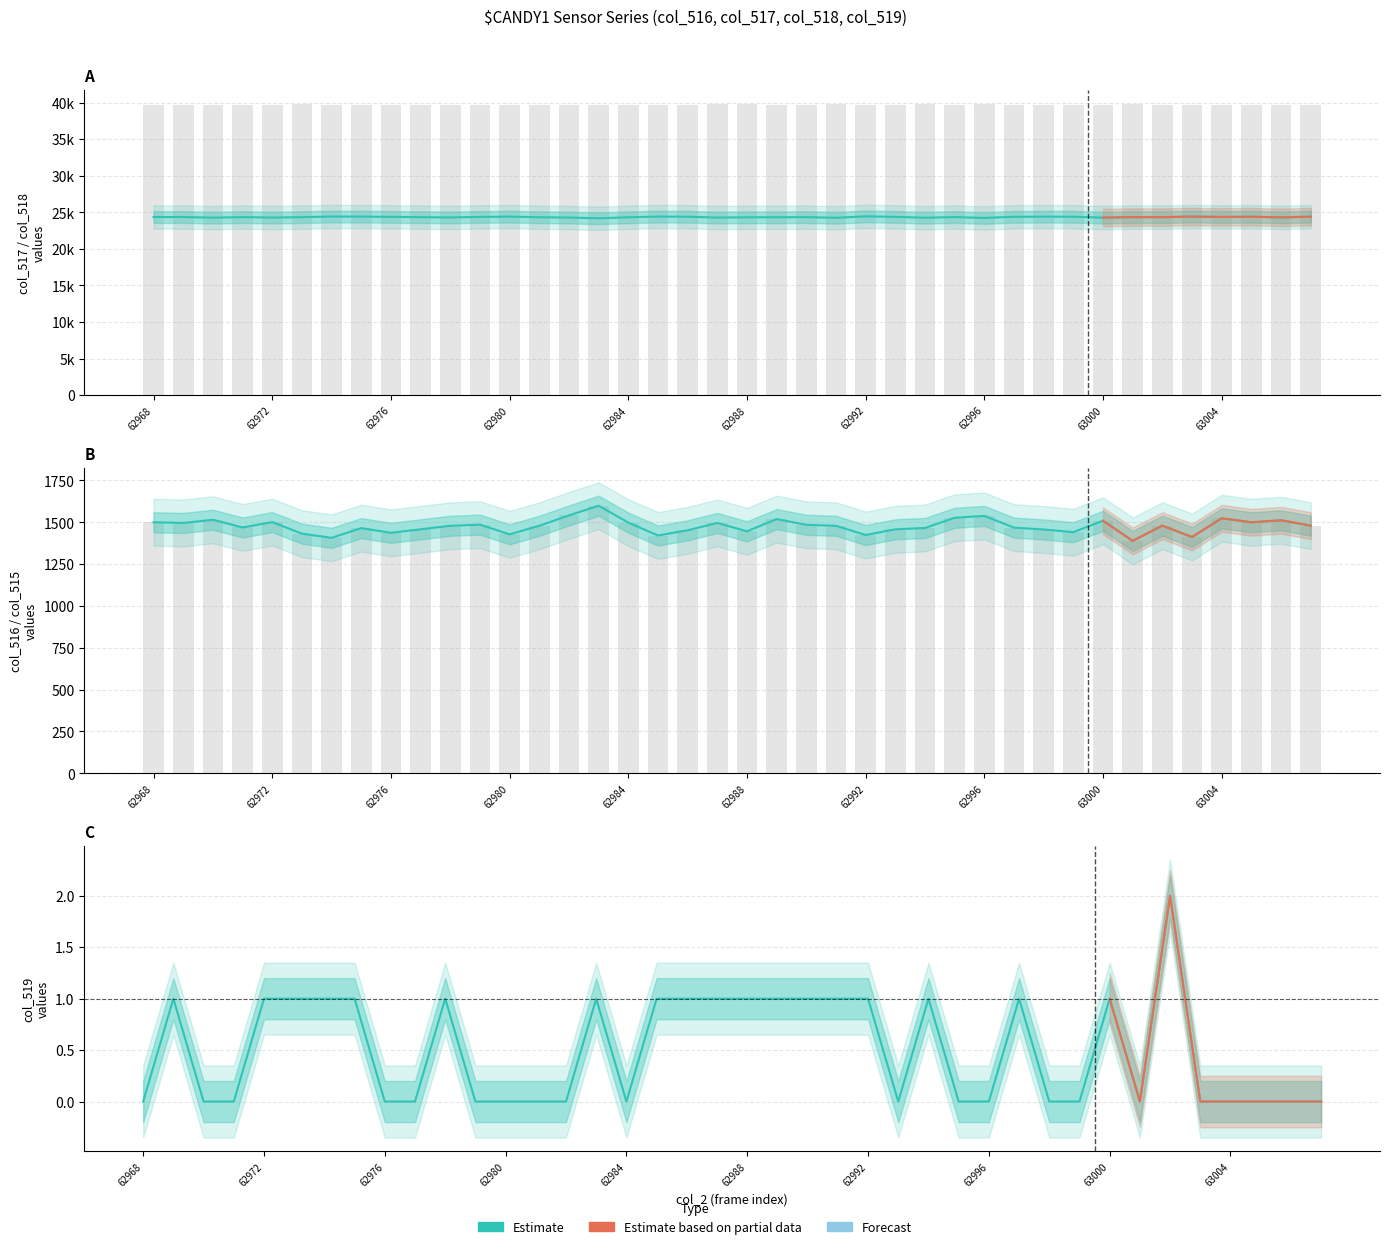

List the series in order of their peak value, highest first.

col_518, col_517, col_516, col_515, col_519